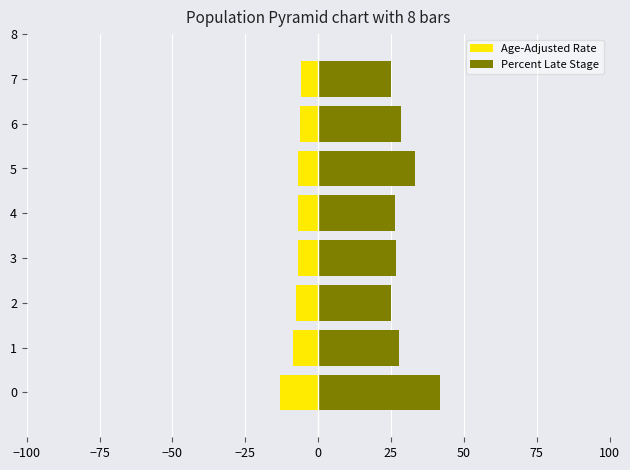

Between 7 and 2, which is larger?

7